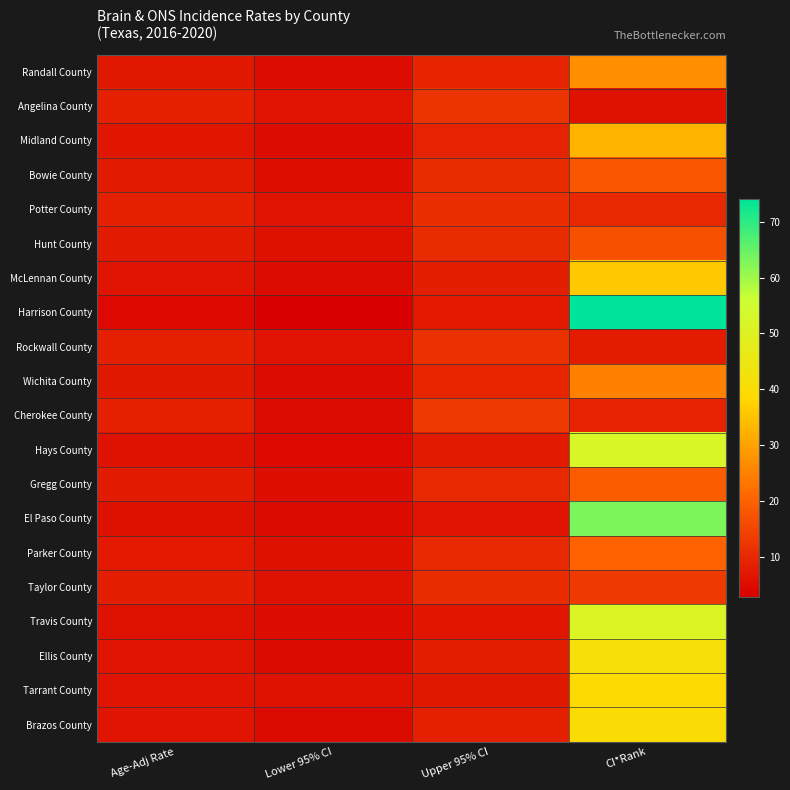

What is the smallest value displayed?

2.8